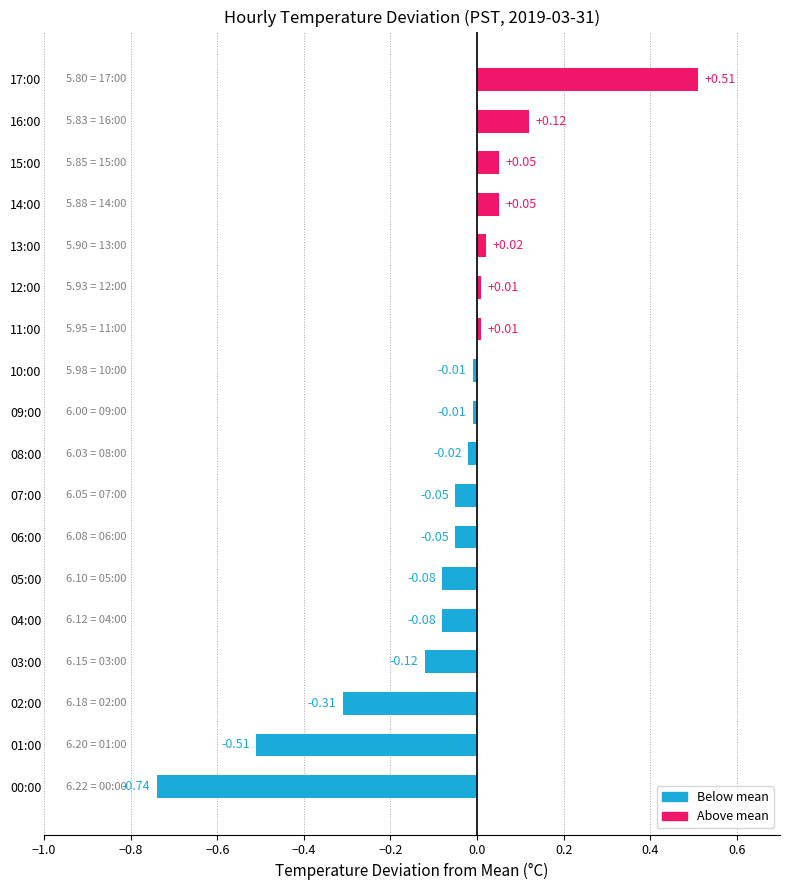

What is the difference between the maximum and second lowest values?

1.0